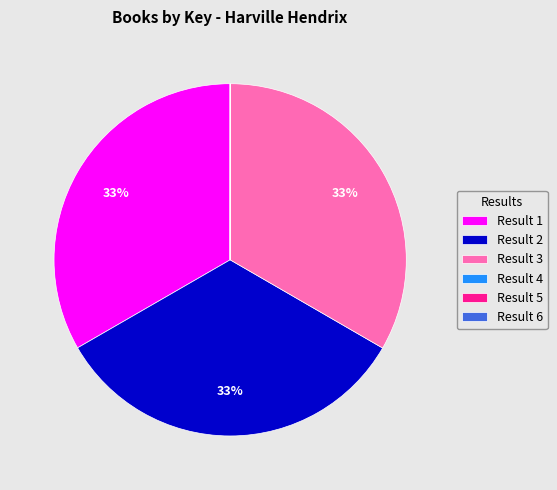

The Result 1 slice represents 33% of the pie. True or false?

True